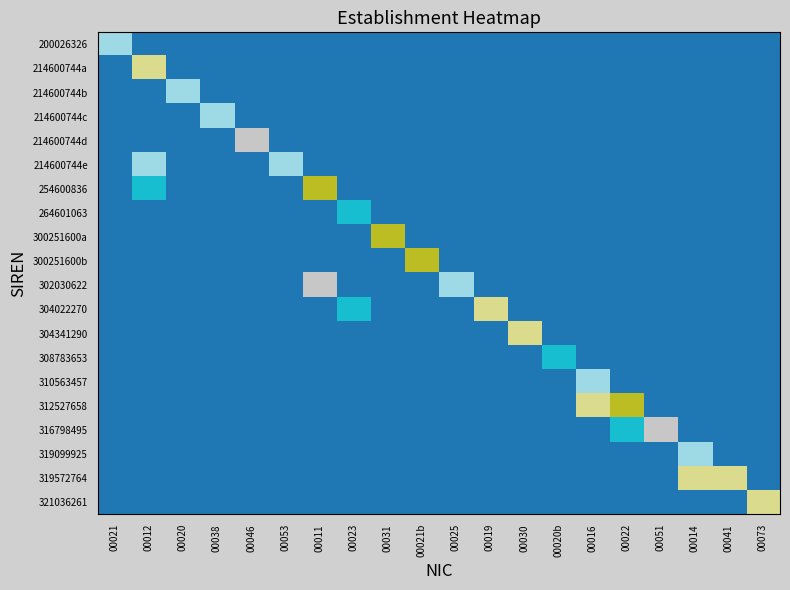

Rank the series by their maximum value, from lowest to highest.

214600744d, 300251600b, 300251600a, 214600744a, 312527658, 319572764, 321036261, 304341290, 264601063, 304022270, 308783653, 316798495, 254600836, 302030622, 214600744b, 214600744e, 214600744c, 200026326, 319099925, 310563457